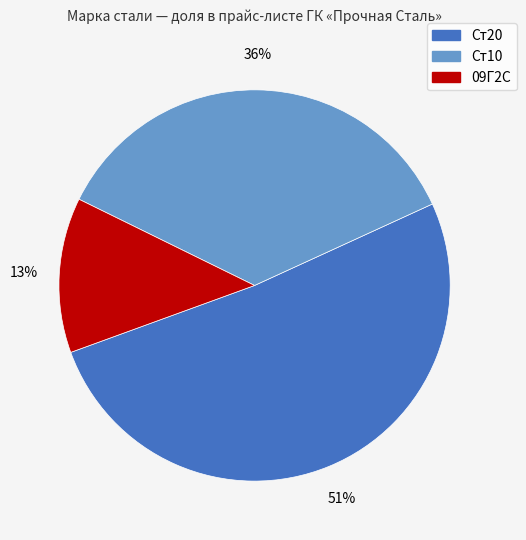

Is it true that 09Г2С is 6% of the pie?

False